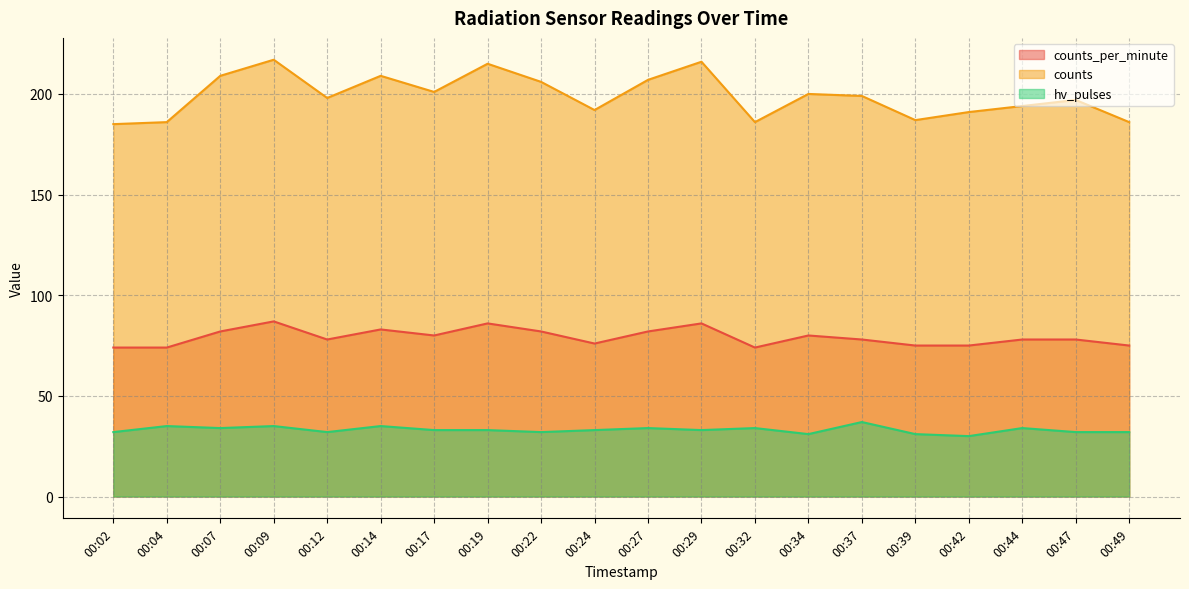

Reading left to right, list all the values displayed in this chart.

counts_per_minute: 74	74	82	87	78	83	80	86	82	76	82	86	74	80	78	75	75	78	78	75
counts: 185	186	209	217	198	209	201	215	206	192	207	216	186	200	199	187	191	194	197	186
hv_pulses: 32	35	34	35	32	35	33	33	32	33	34	33	34	31	37	31	30	34	32	32